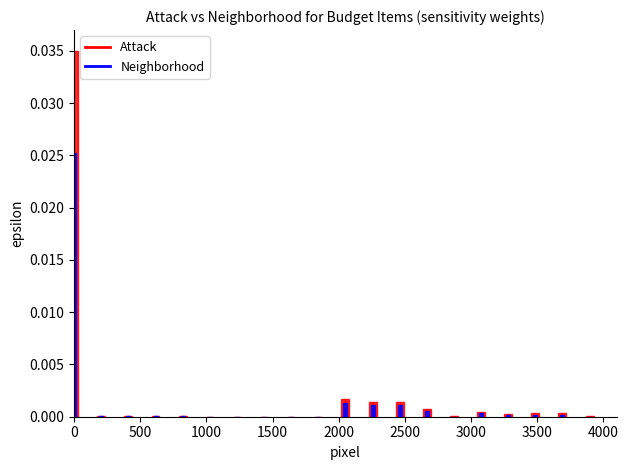

Is it true that Attack equals 0.0 at 0?

True